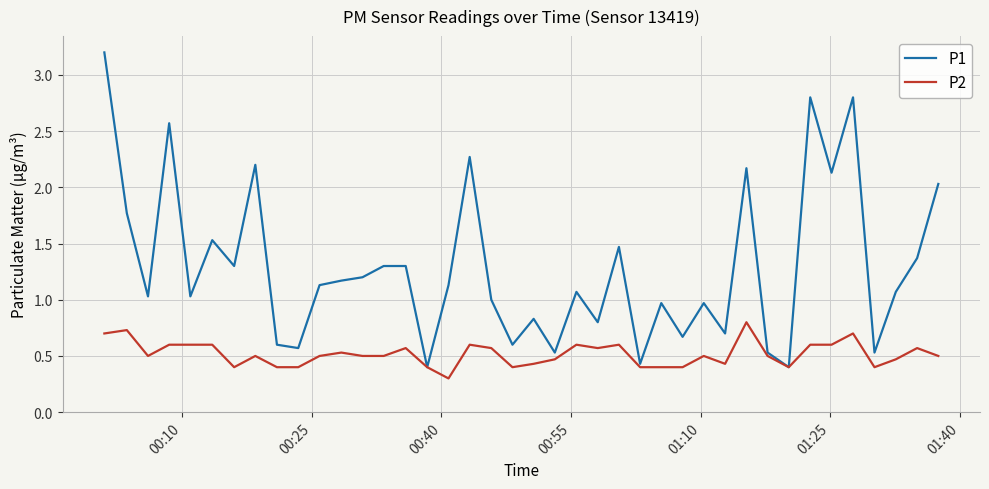

What are all the series names shown in the legend?

P1, P2